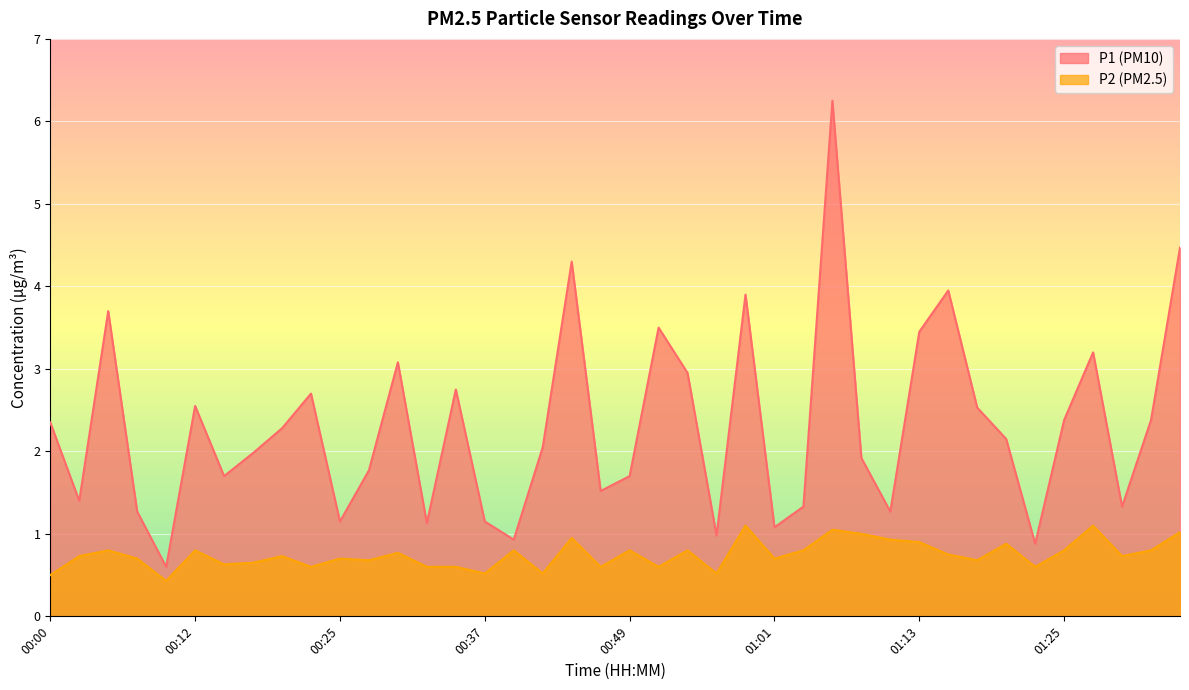

What is the difference between the maximum and minimum values in the P2 series?

0.7